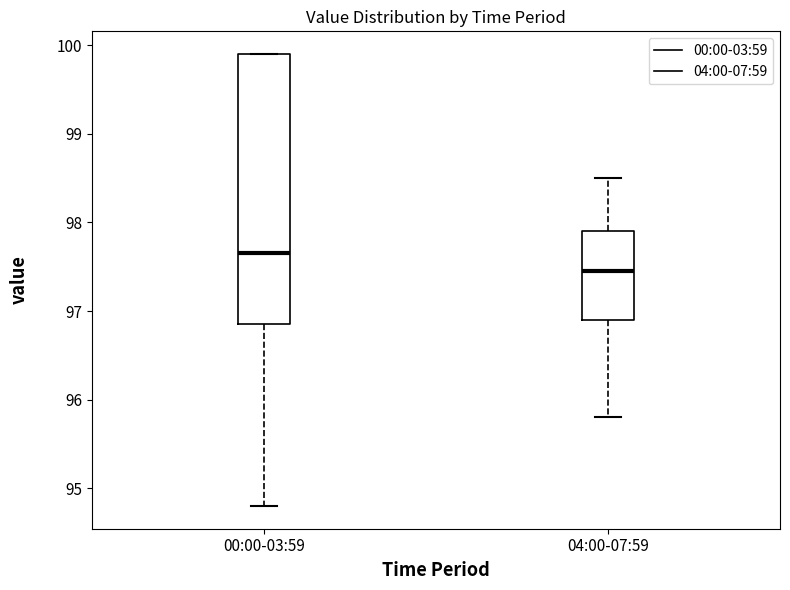

Reading left to right, read every box against the y-axis: the position of its median line, the range the box covers, and the ends of its whiskers. The values are not printed on the chart, so give them approximately, as read against the axis.

00:00-03:59: median 97.7, box 96.9 to 99.9, whiskers 94.8 to 99.9
04:00-07:59: median 97.5, box 96.9 to 97.9, whiskers 95.8 to 98.5